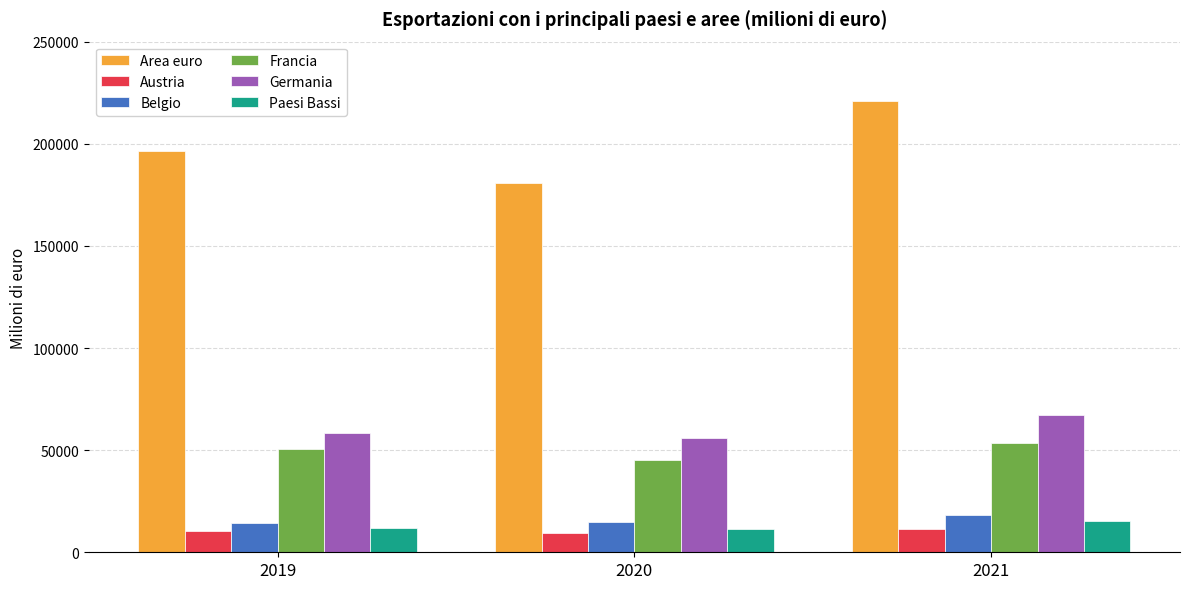

At which category does the chart reach its peak across all series?

2021